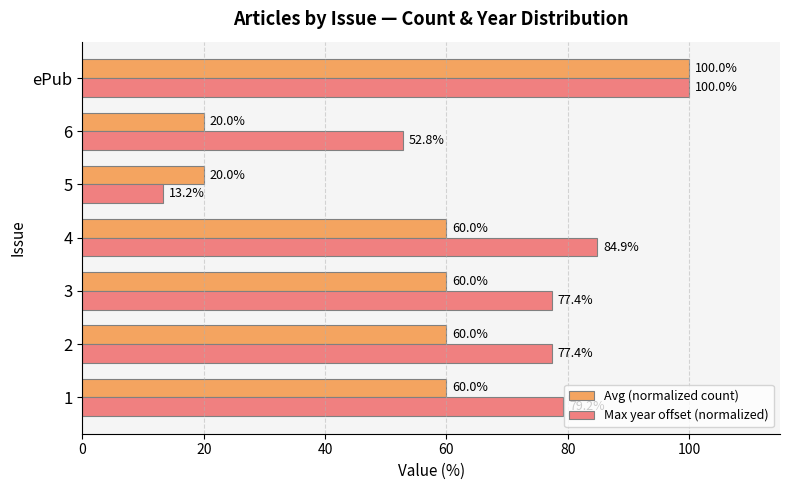

What is the difference between the maximum and second lowest values in the Max year offset (normalized) series?

47.2